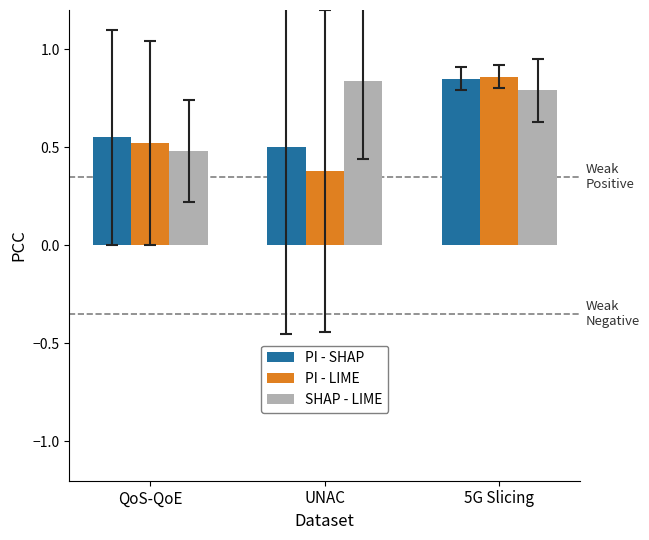

What are all the series names shown in the legend?

PI - SHAP, PI - LIME, SHAP - LIME